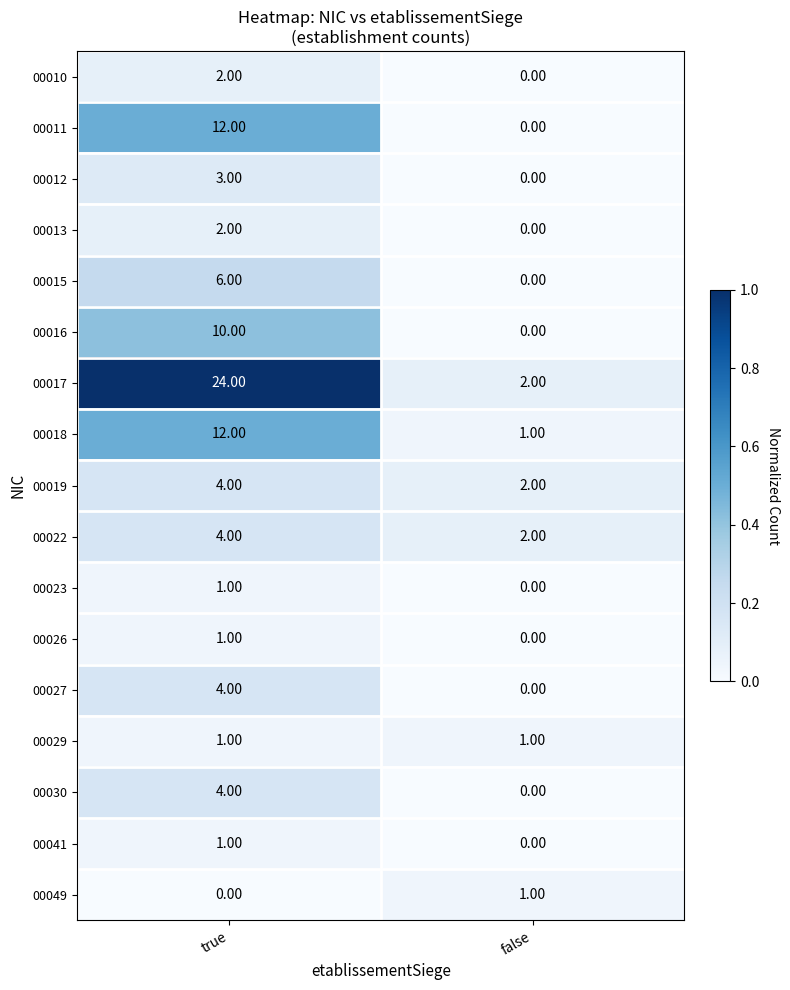

Is the value of 00027 at true greater than the value of 00013 at true?

Yes